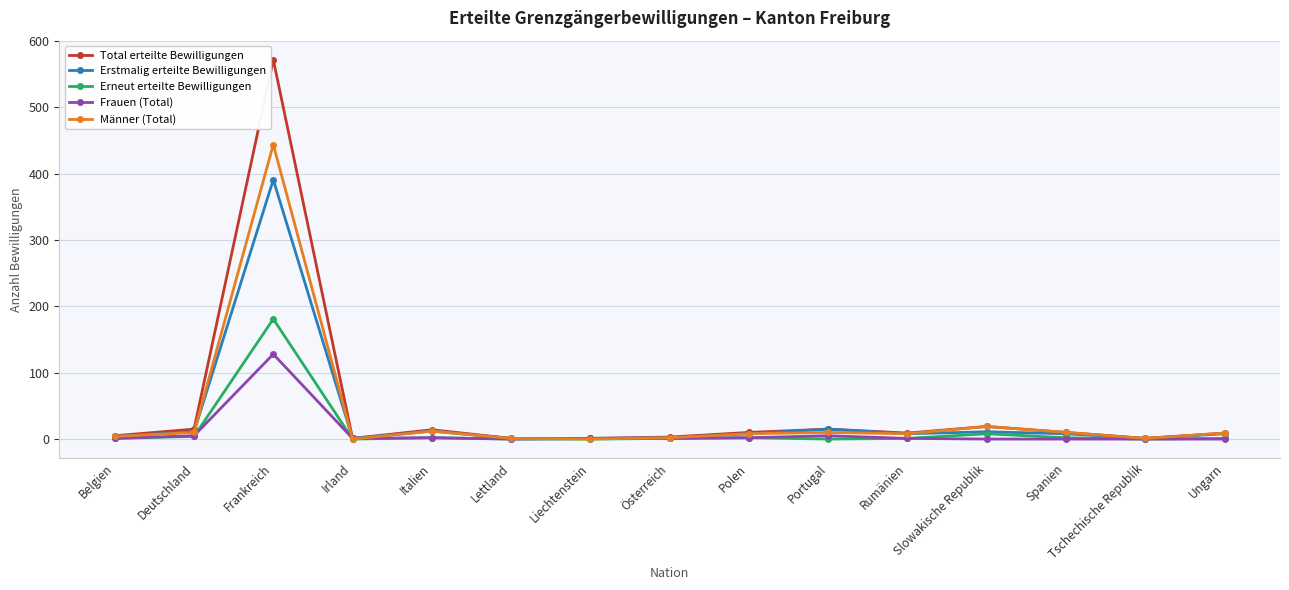

At which label does Erneut erteilte Bewilligungen reach its peak?

Frankreich